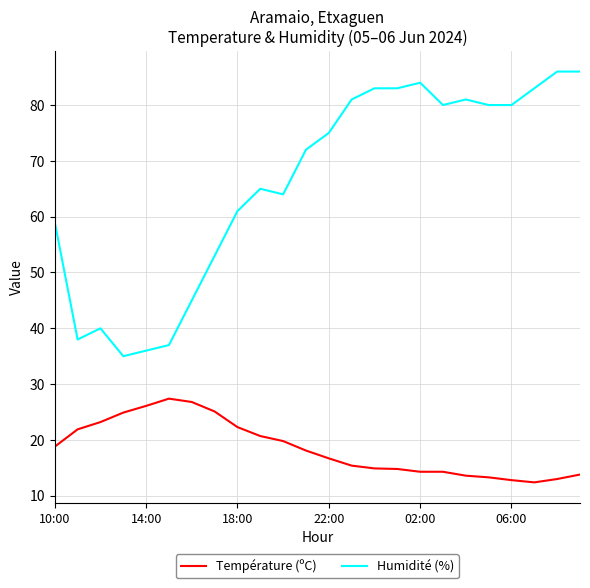

List the series in order of their peak value, highest first.

Humidité (%), Température (ºC)